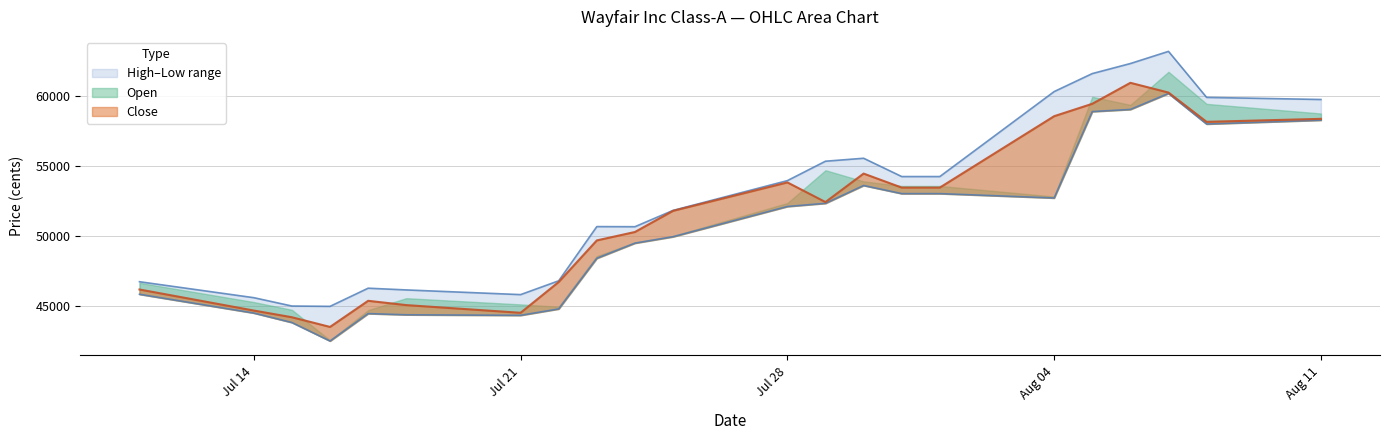

Is it true that Close equals 74382 at 17.07.2025?

False